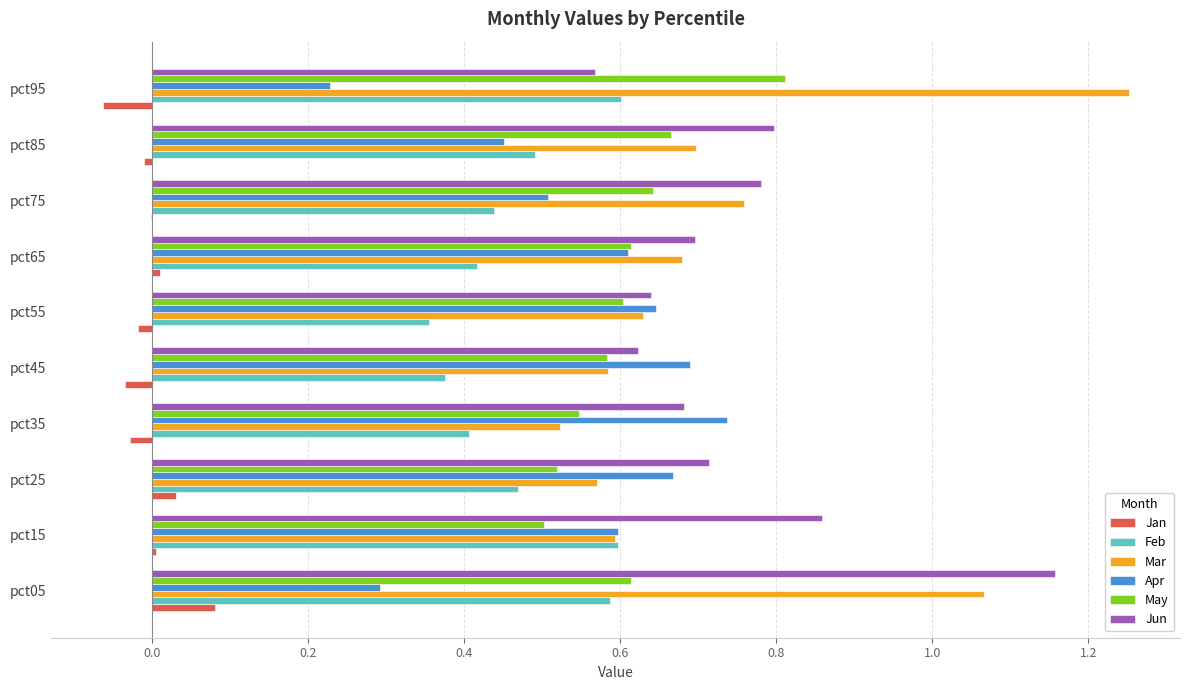

The Apr series shows 0.7 at pct35. True or false?

True